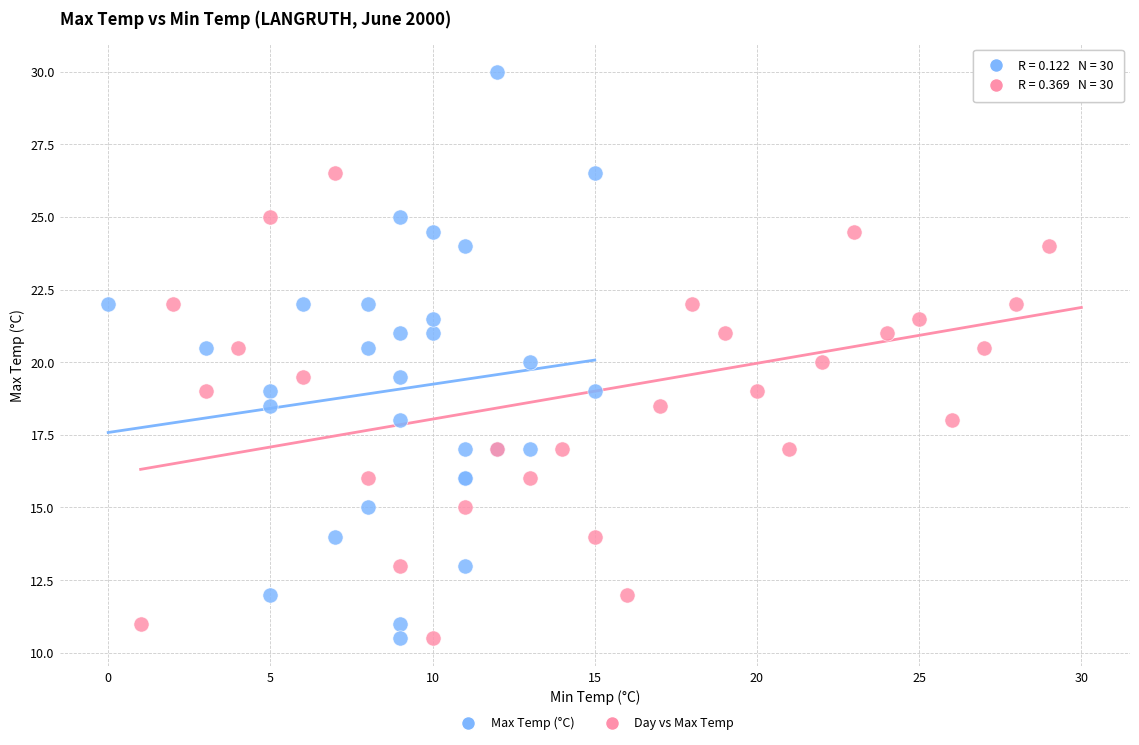

What are all the series names shown in the legend?

Max Temp (°C), Day vs Max Temp